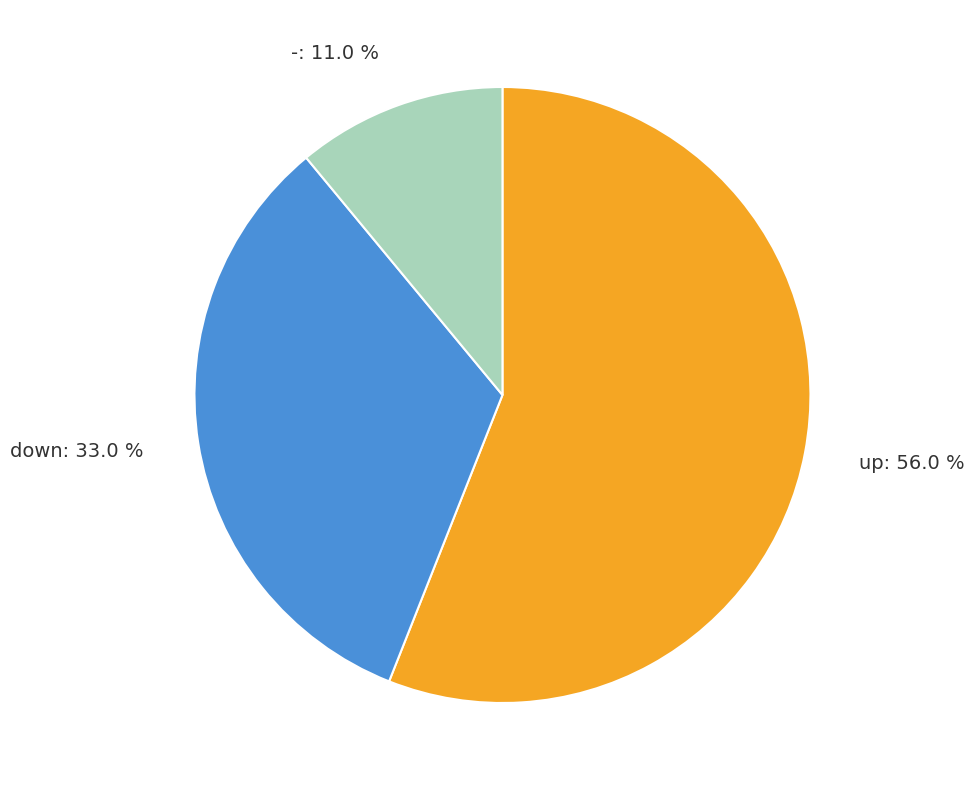

How many segments does this pie chart have?

3